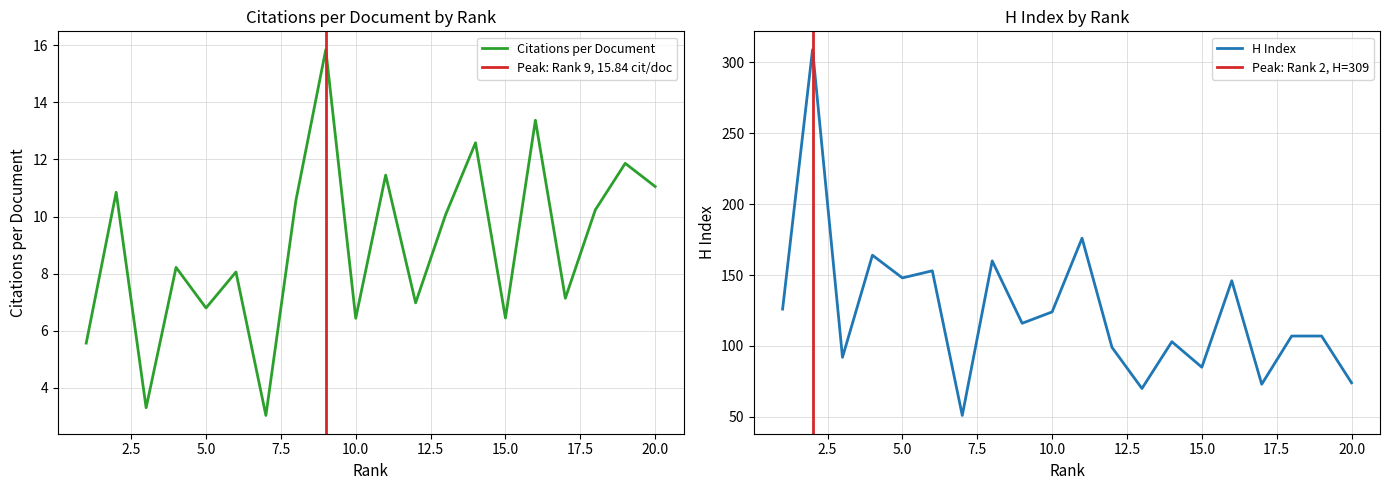

True or false: H index and Citations per document intersect in this chart.

False